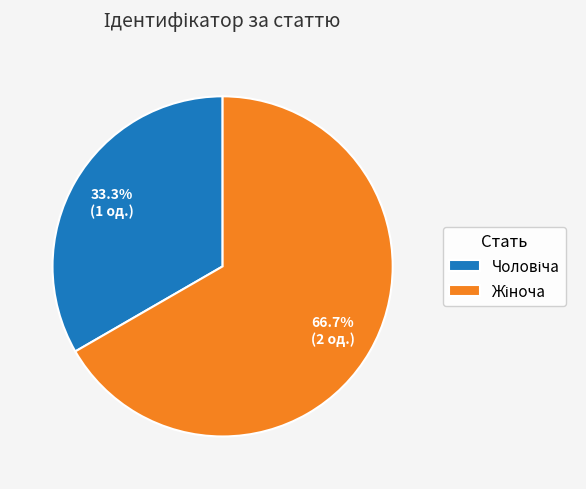

Does any single category account for the majority?

Yes